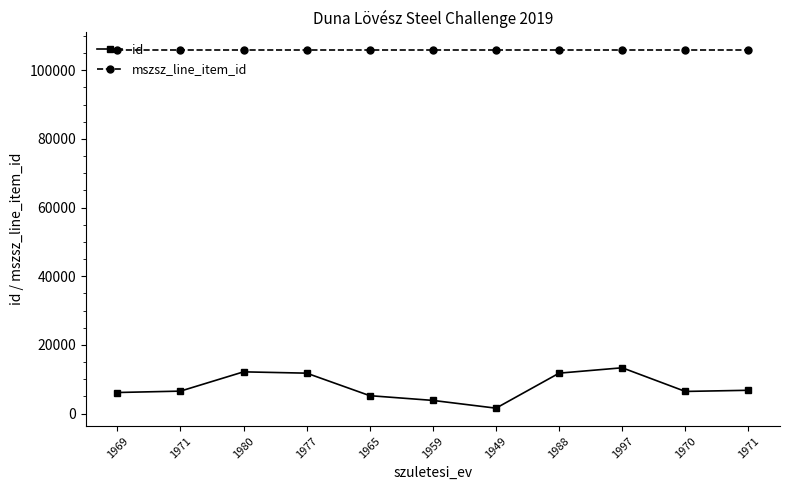

True or false: id and mszsz_line_item_id intersect in this chart.

False